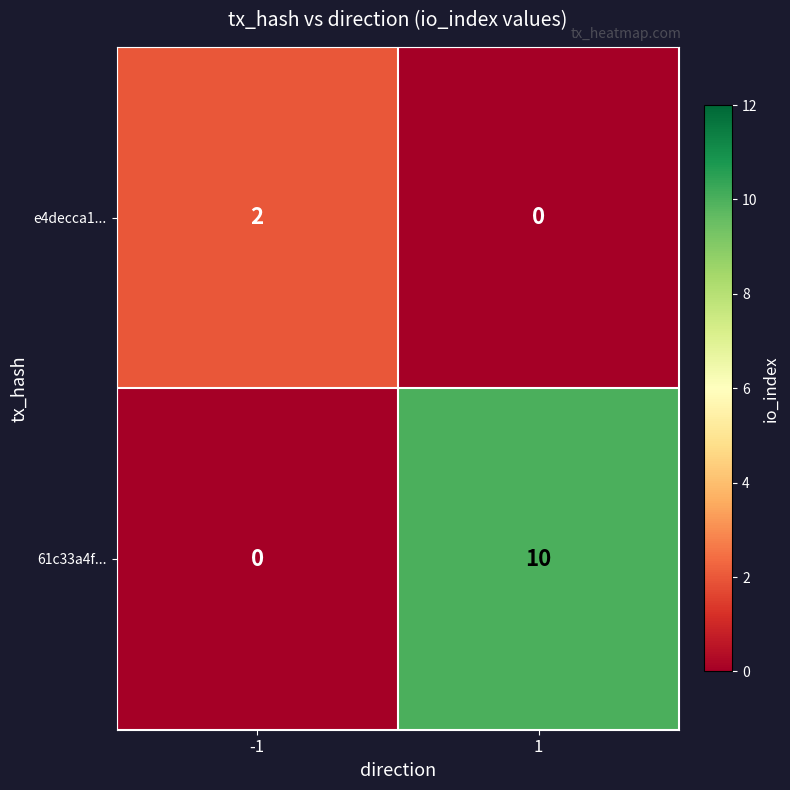

At which category does the chart reach its peak across all series?

1